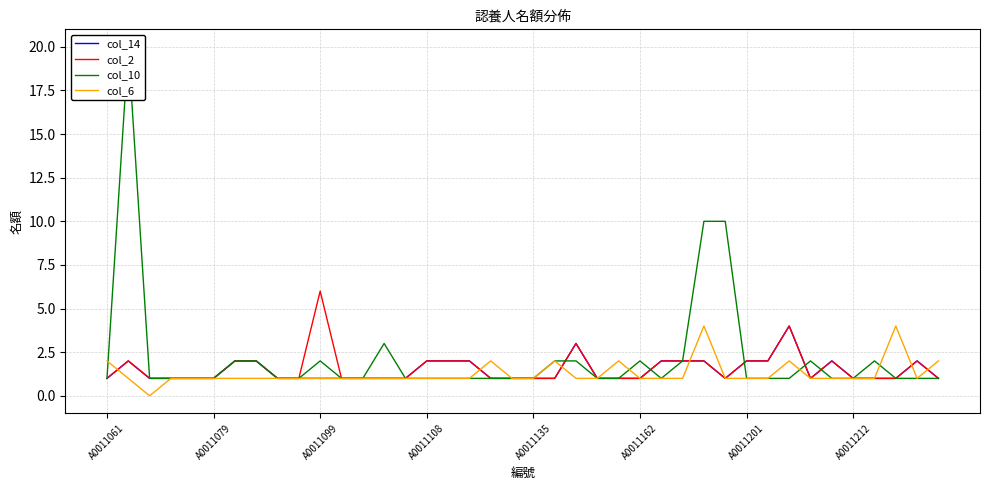

Which category has the highest value in the col_2 series?

A0011099